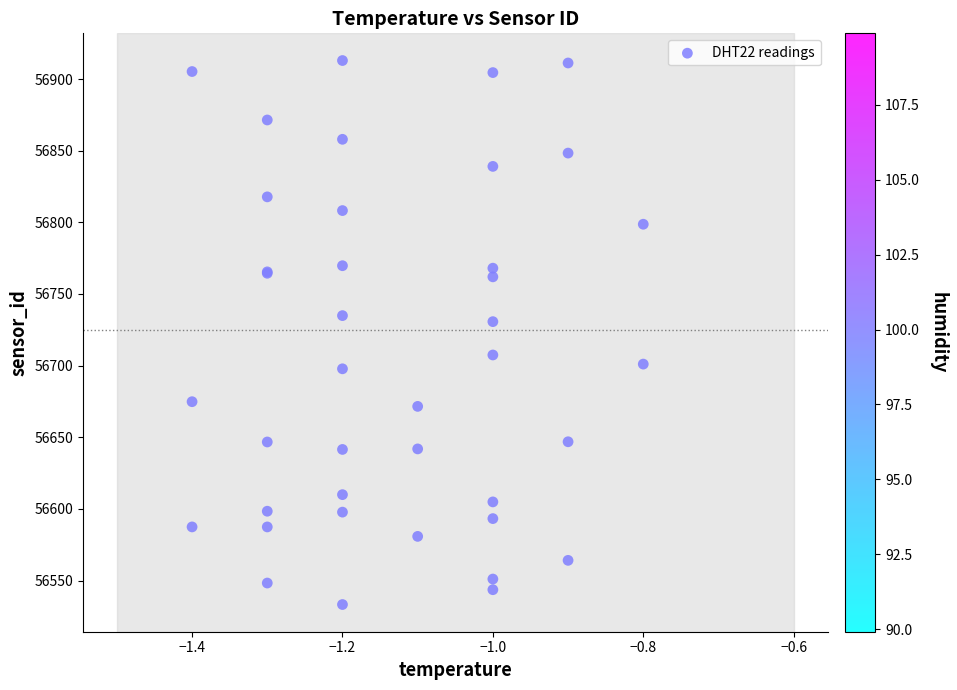

What Y value in the scatter plot is closest to 56723?

56730.7